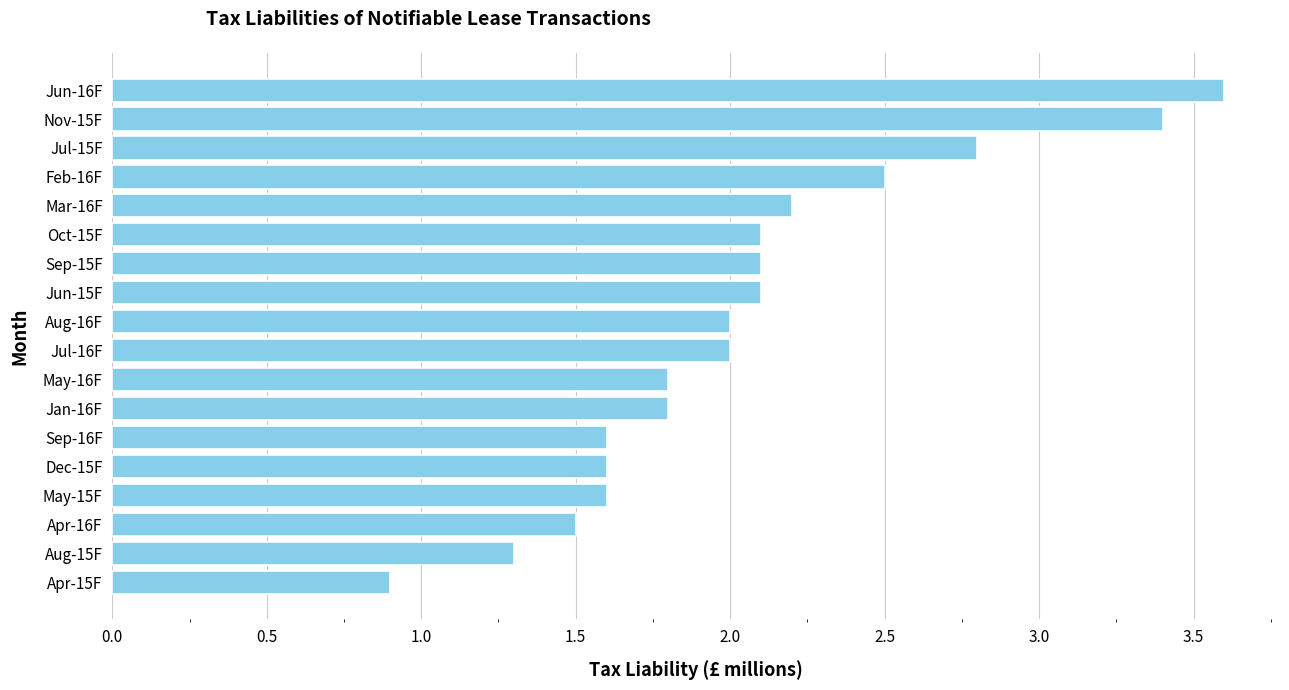

What is the difference between the second highest and second lowest values?

2.1